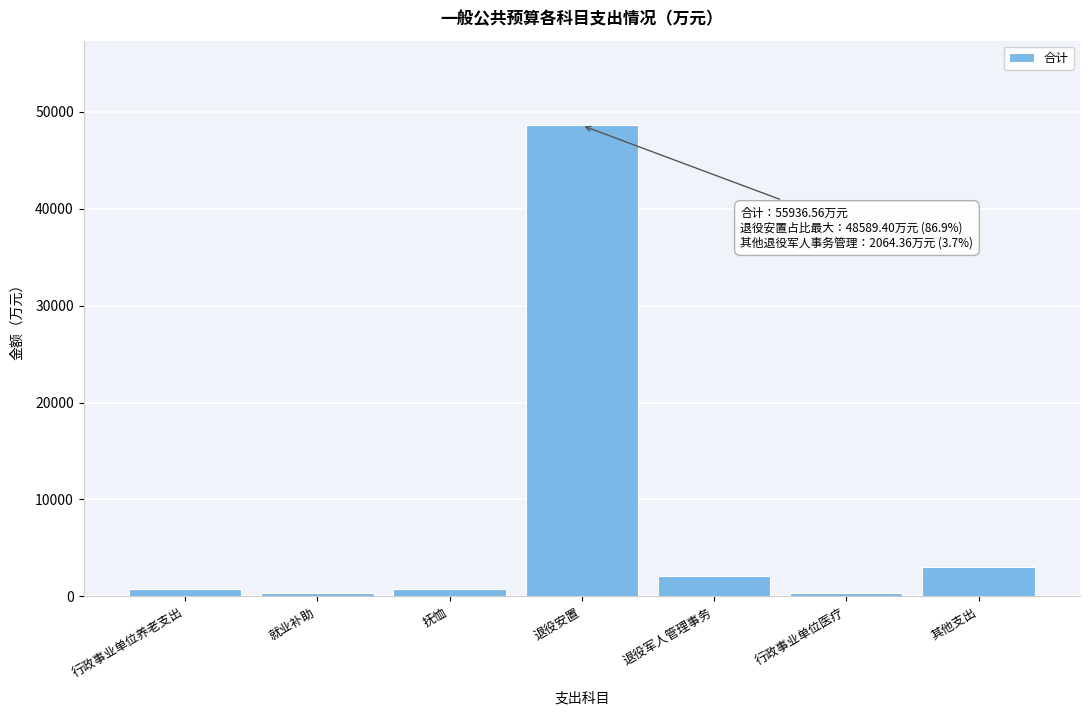

What is the label of the 3rd bar from the left?

抚恤